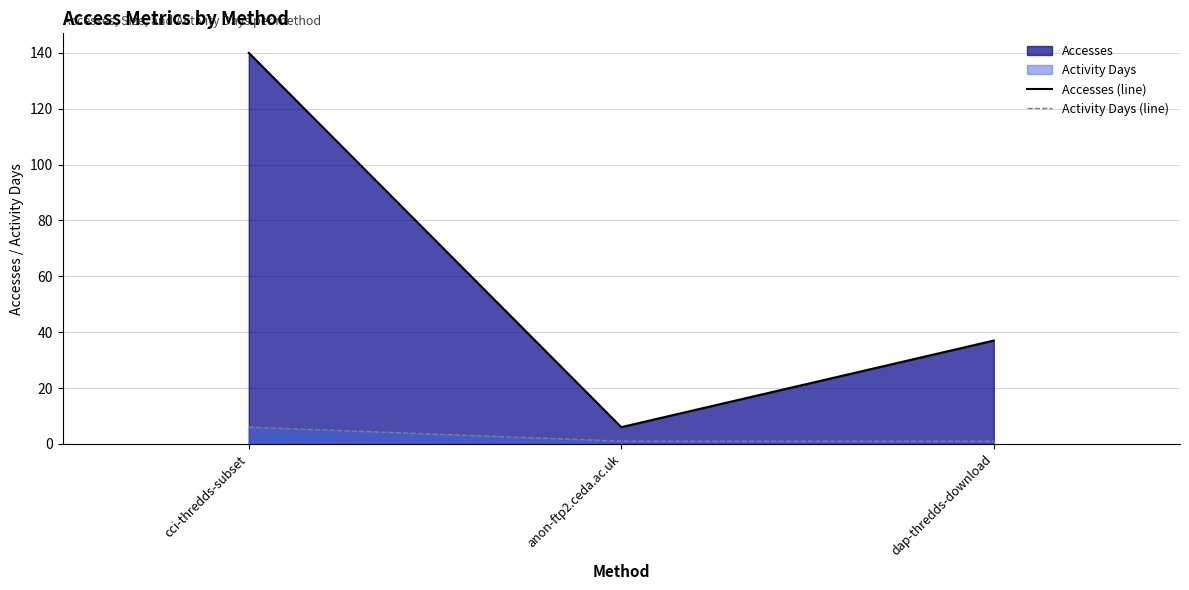

What is the smallest value displayed?

1